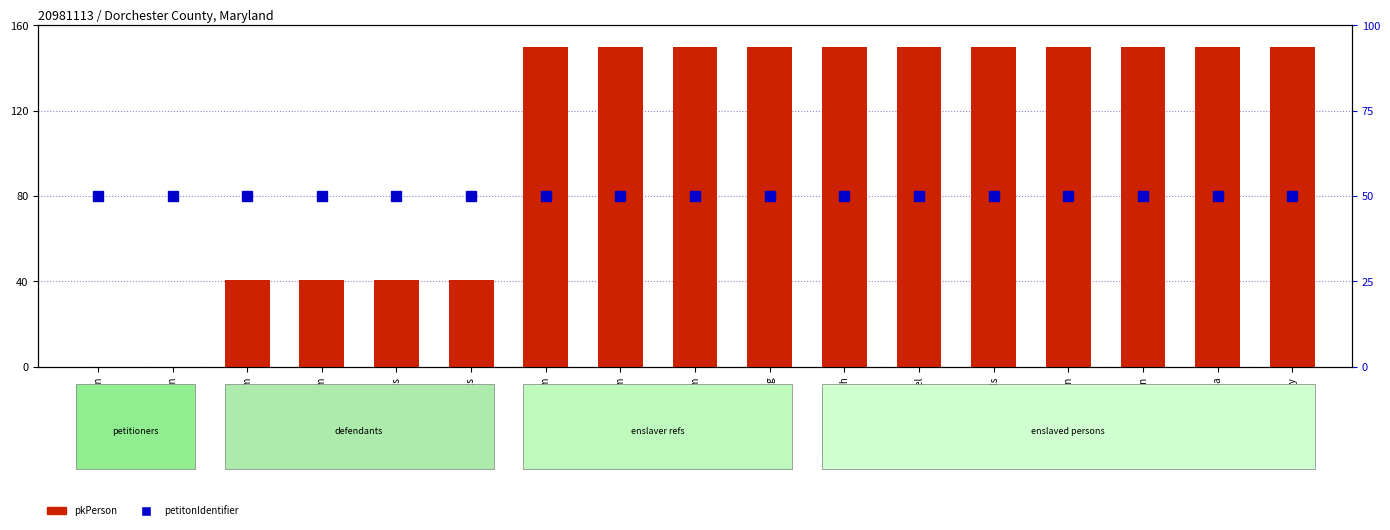

What are all the series names shown in the legend?

pkPerson, petitonIdentifier